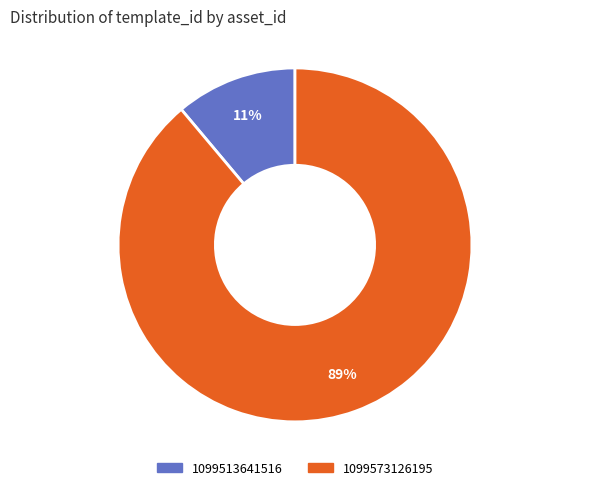

Is the sum of 1099513641516 and 1099573126195 greater than half?

Yes